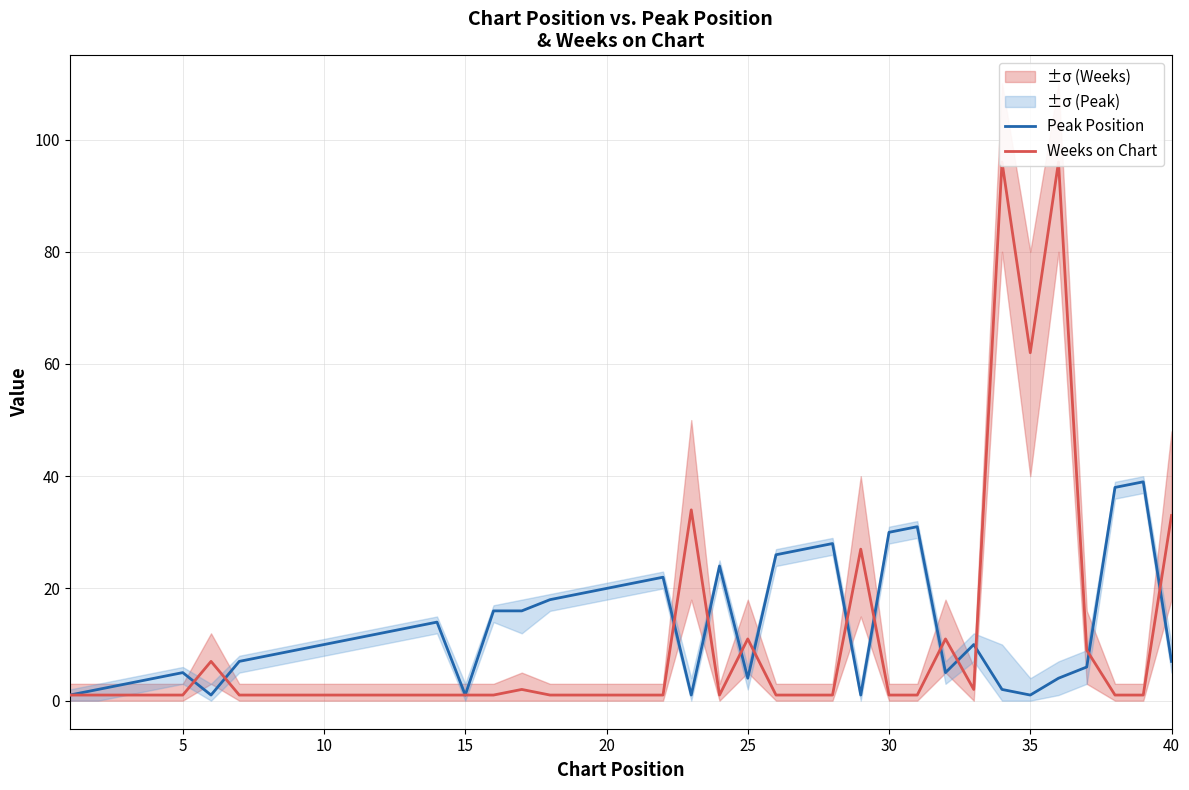

True or false: Weeks on Chart has a value of 1 at 13.

True